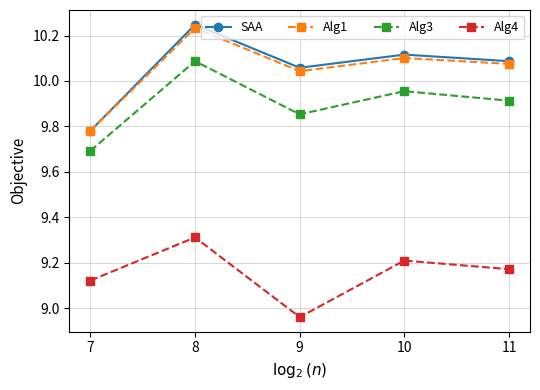

True or false: Alg4 has more than 0 points higher than both neighbors.

True